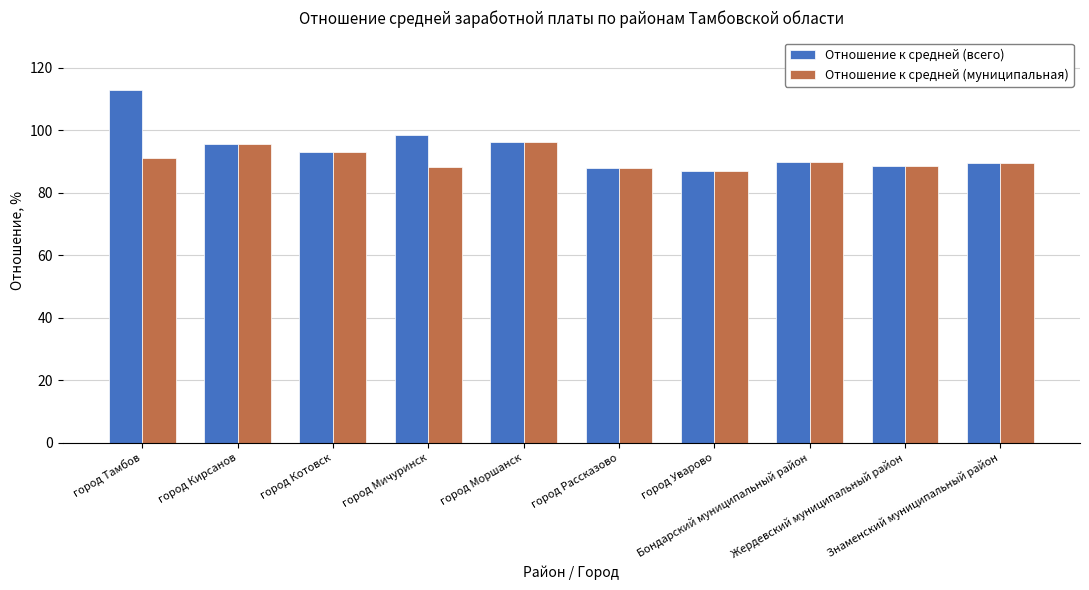

Does the chart contain any negative values?

No